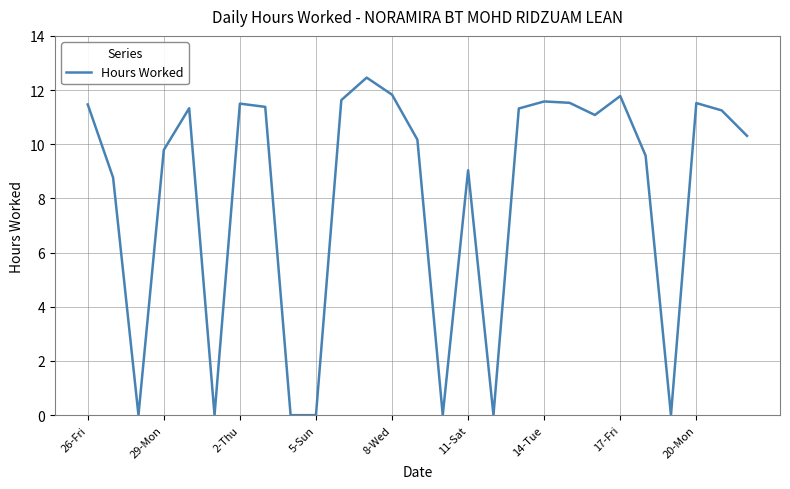

What is the difference between the maximum and minimum values?

12.5